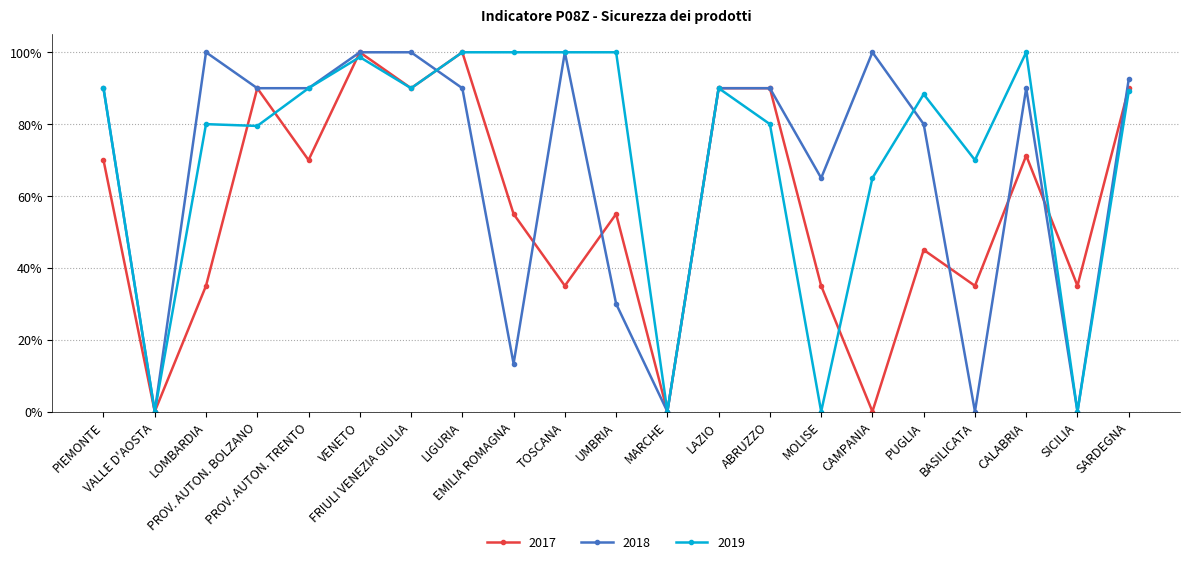

After their last crossing, which series has the higher values: 2019 or 2017?

2017